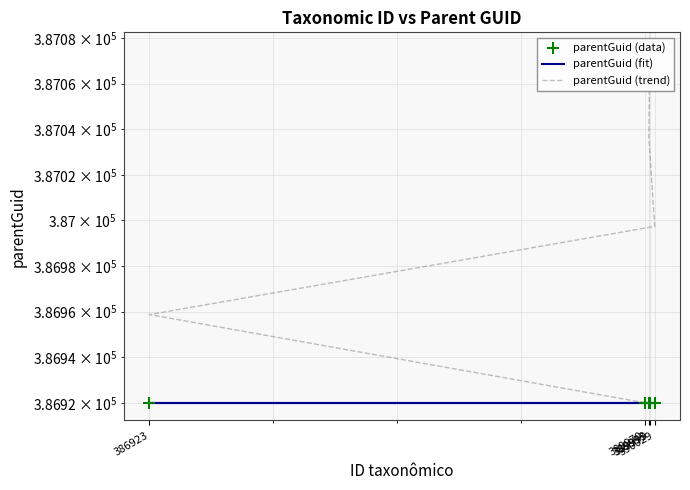

Which series contains the highest Y value?

parentGuid (trend)